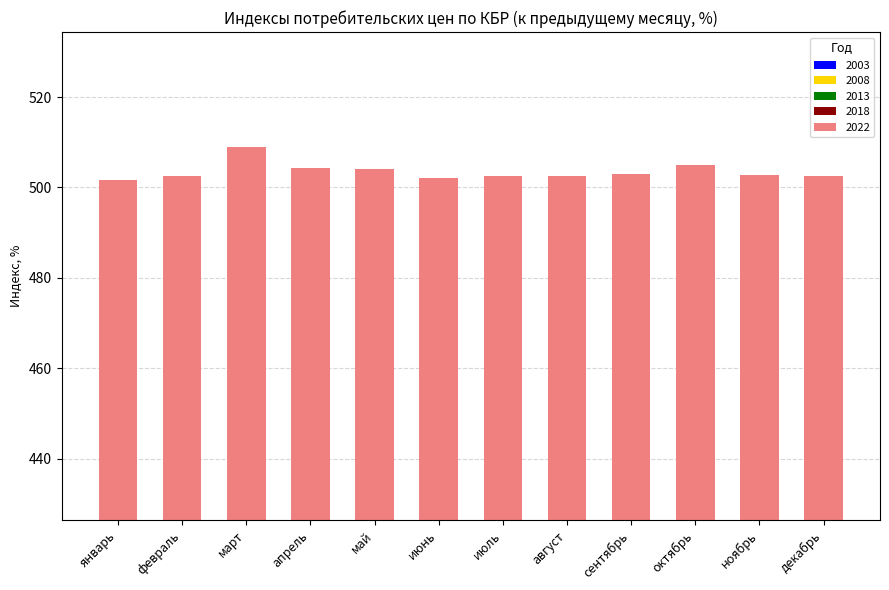

What is the sum of the 2008 values at май and июнь?

201.4